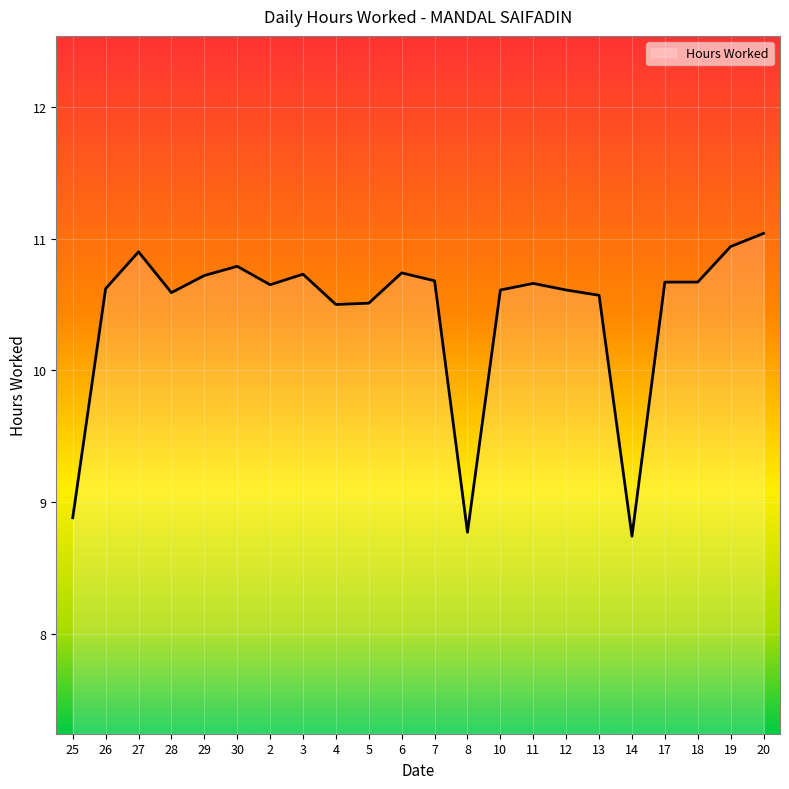

Read the value at 5.

10.5